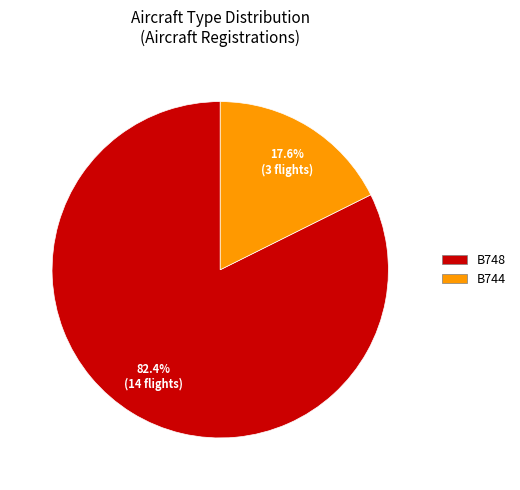

Between B744 and B748, which is larger?

B748